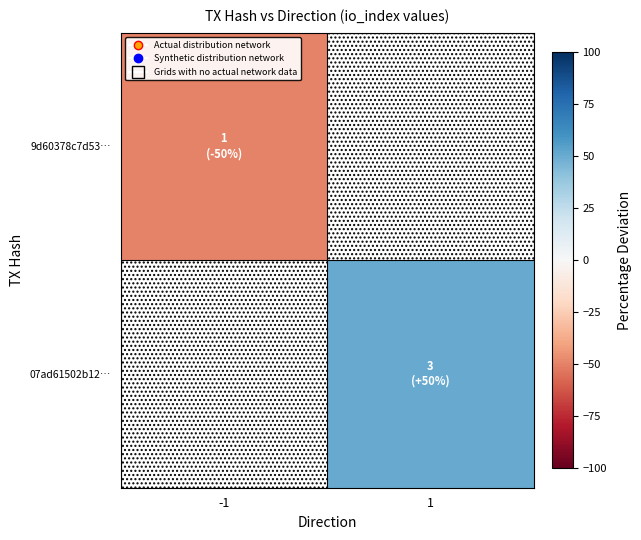

At 1, list the series in order from largest to smallest.

9d60378c7d53…, 07ad61502b12…